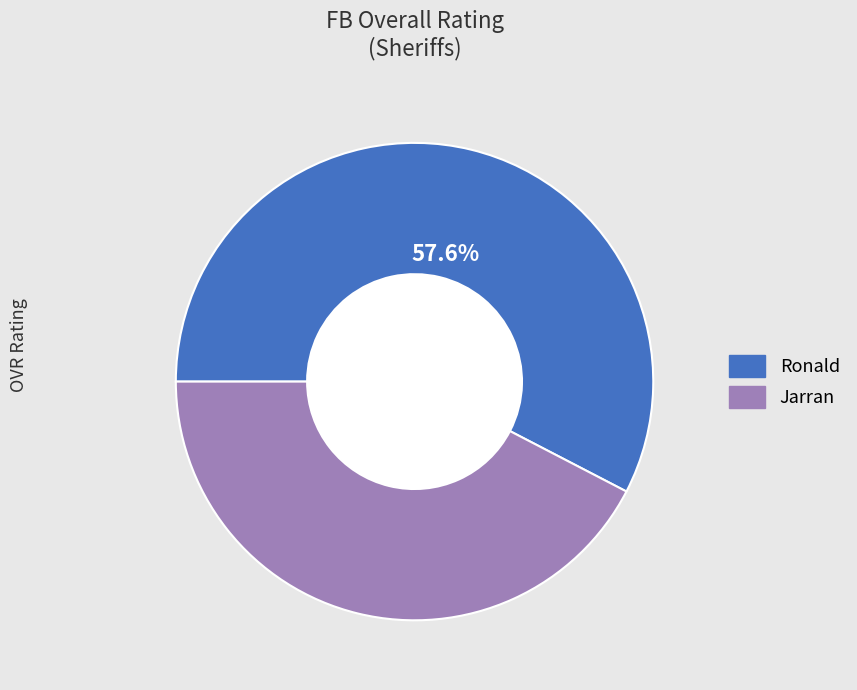

Do Jarran and Ronald together represent more than half of the pie?

Yes